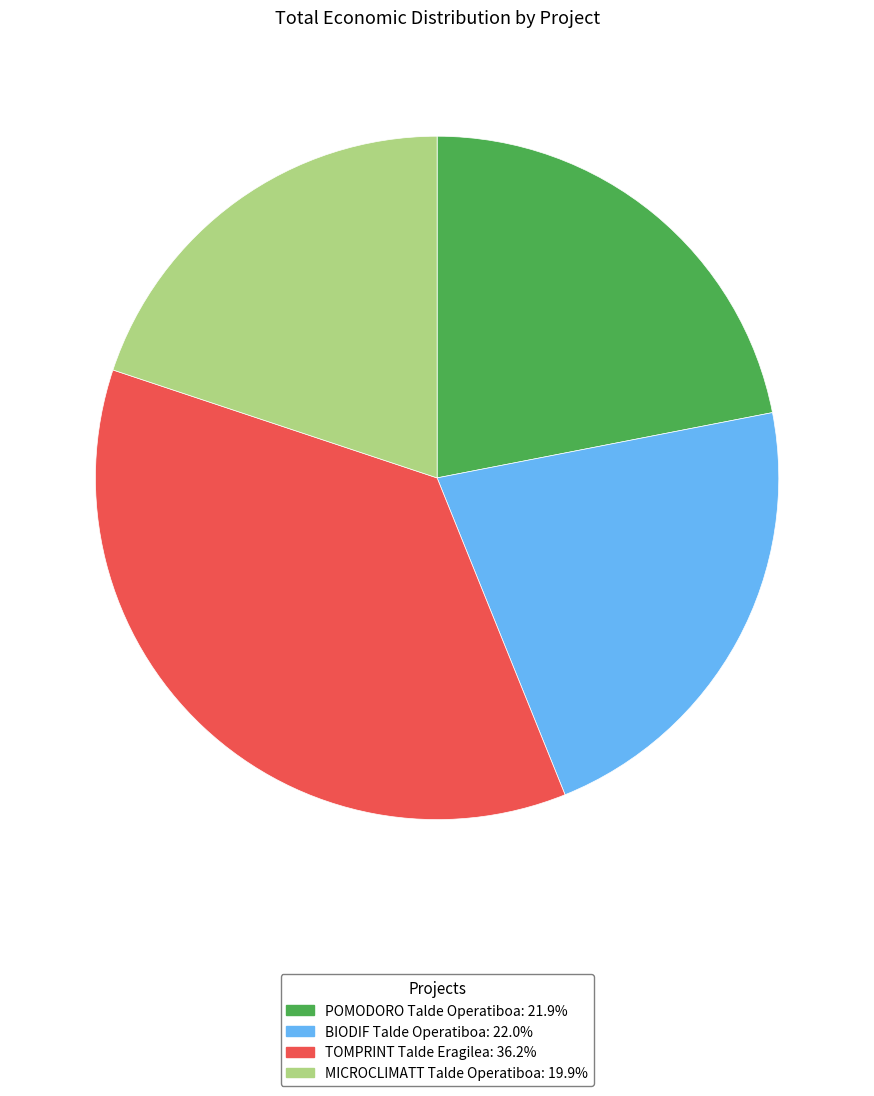

How many segments does this pie chart have?

4